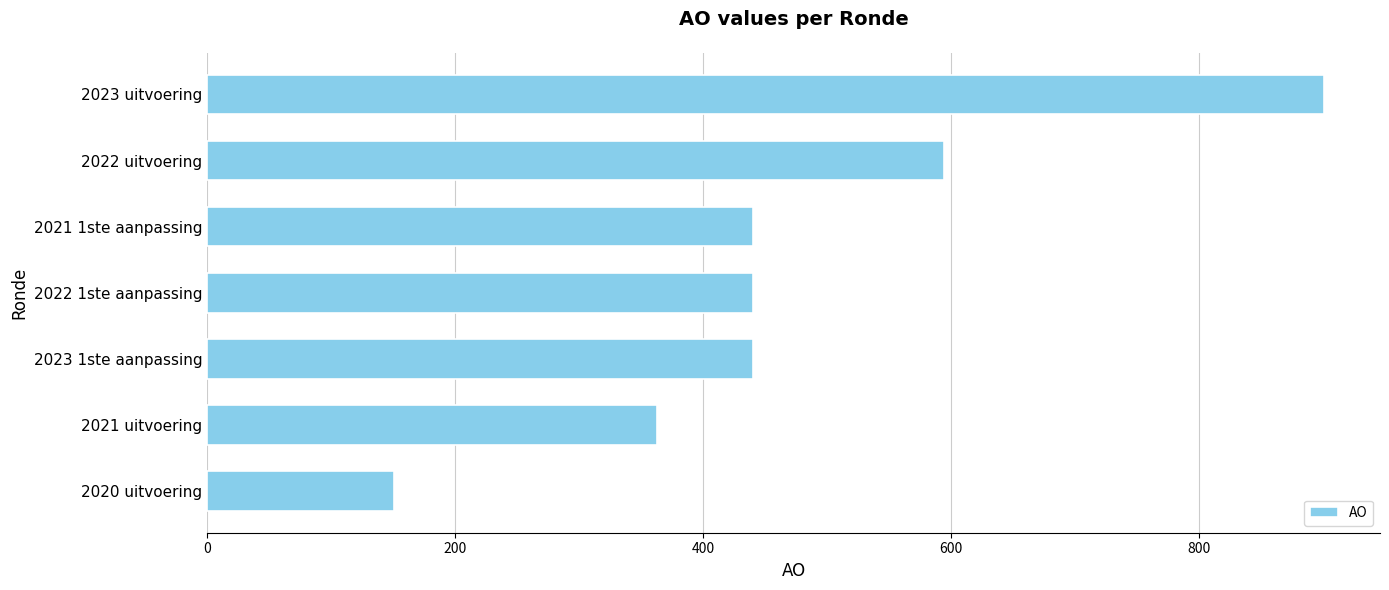

What is the approximate value at 2023 1ste aanpassing?

440